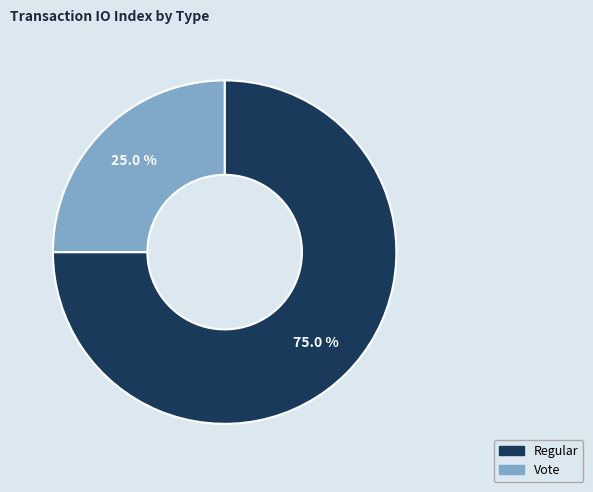

What portion of the pie excludes Vote?

75.0%